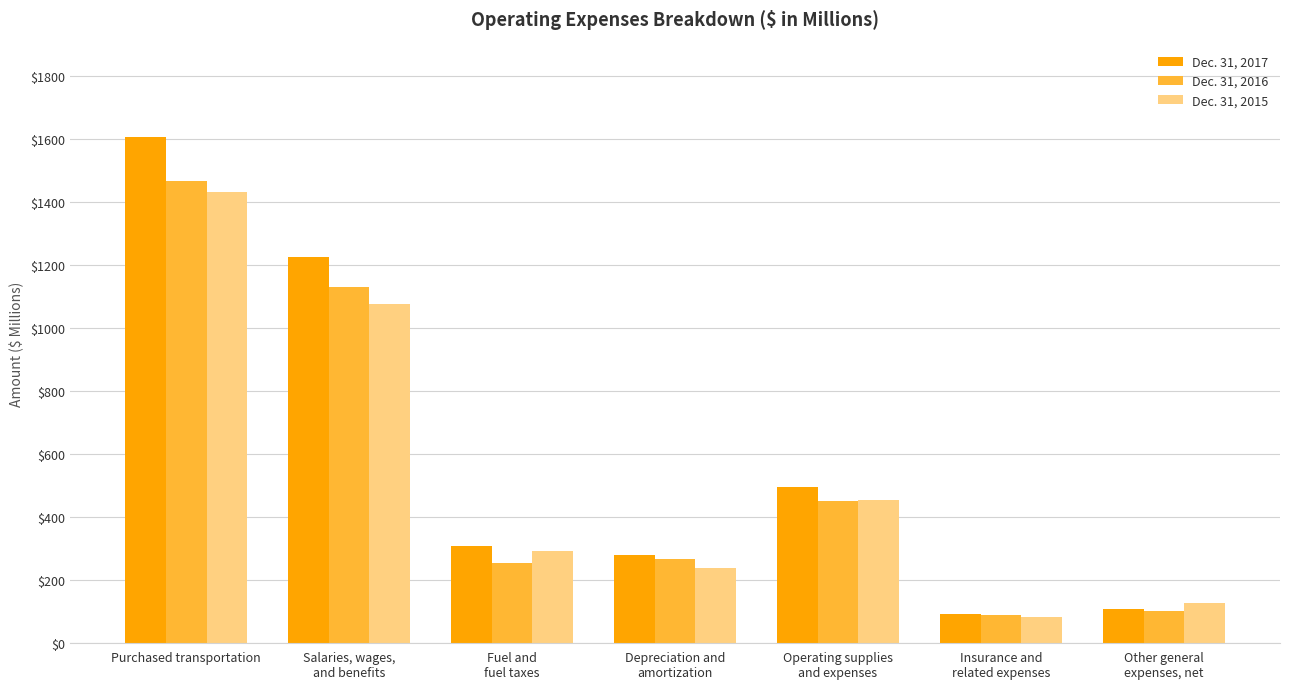

Which label corresponds to the largest value in the chart?

Purchased transportation